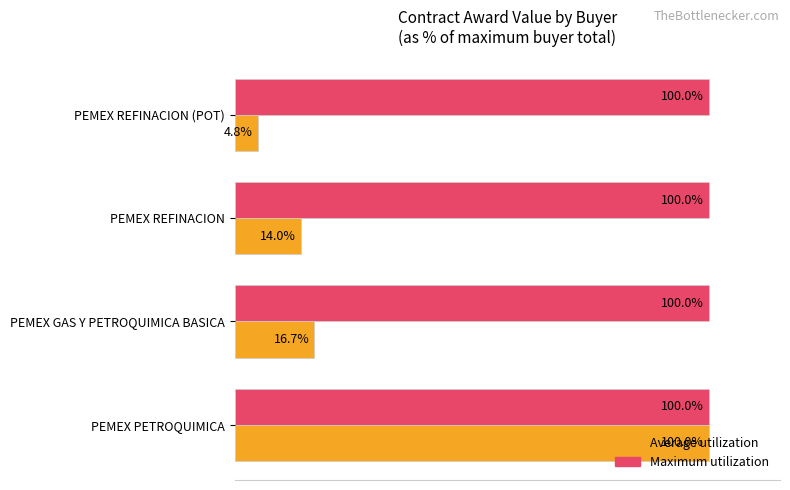

Which series has the widest spread of values?

Average utilization